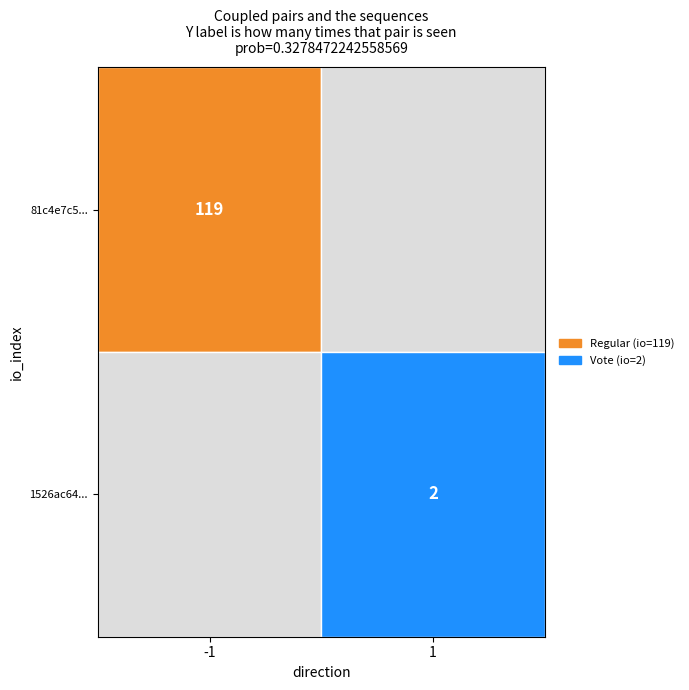

Is it true that values equals 61.9 at io_values?

False